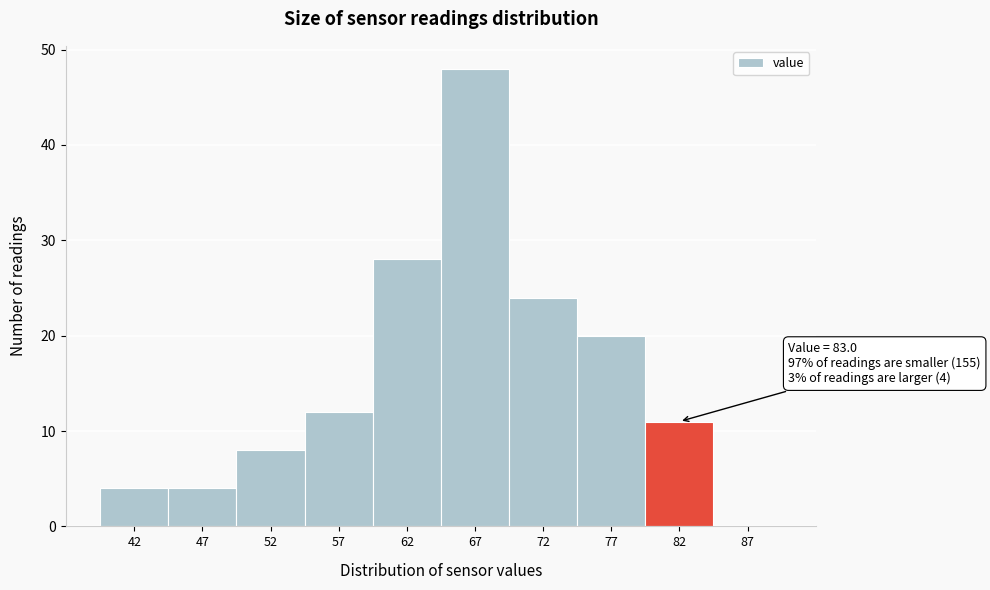

Which range on the x-axis has the tallest bar?

65 to 70